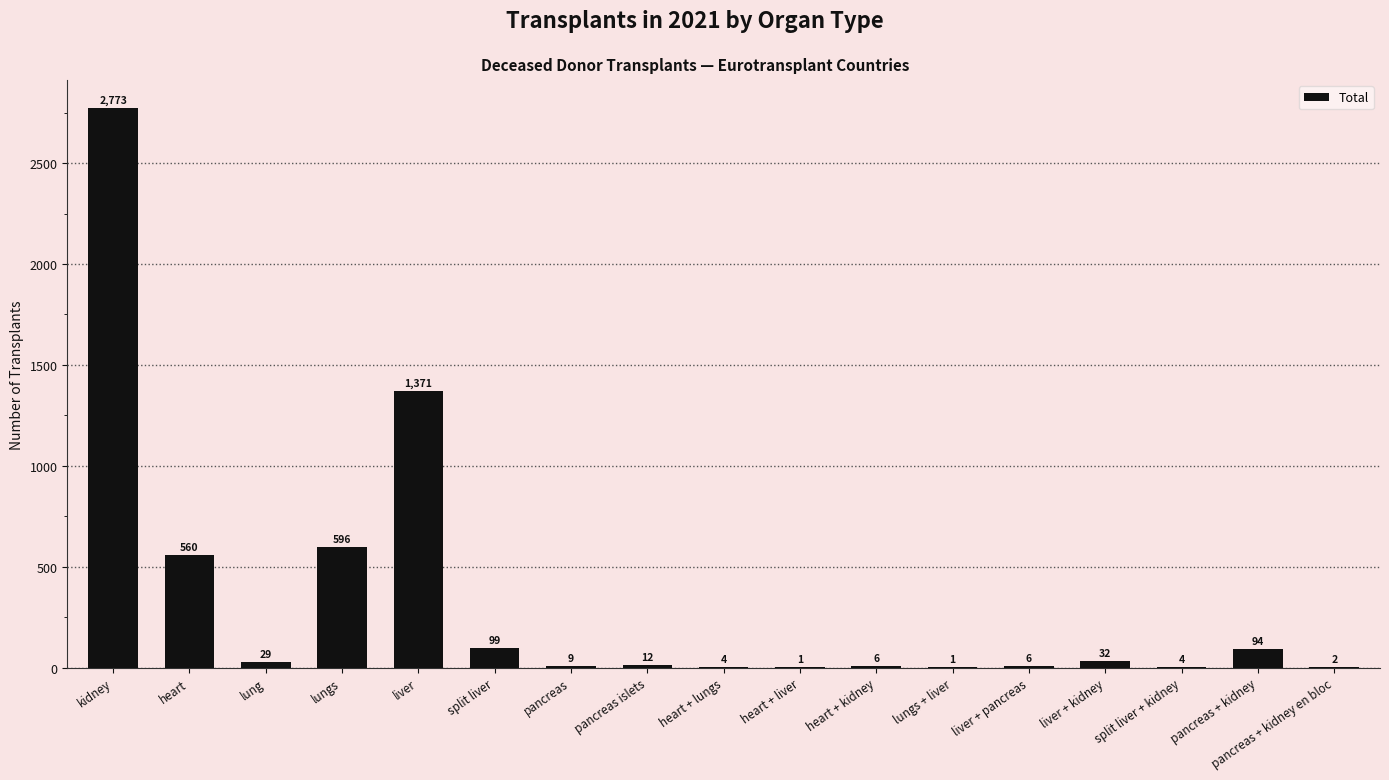

Which has a higher value, lung or heart + liver?

lung